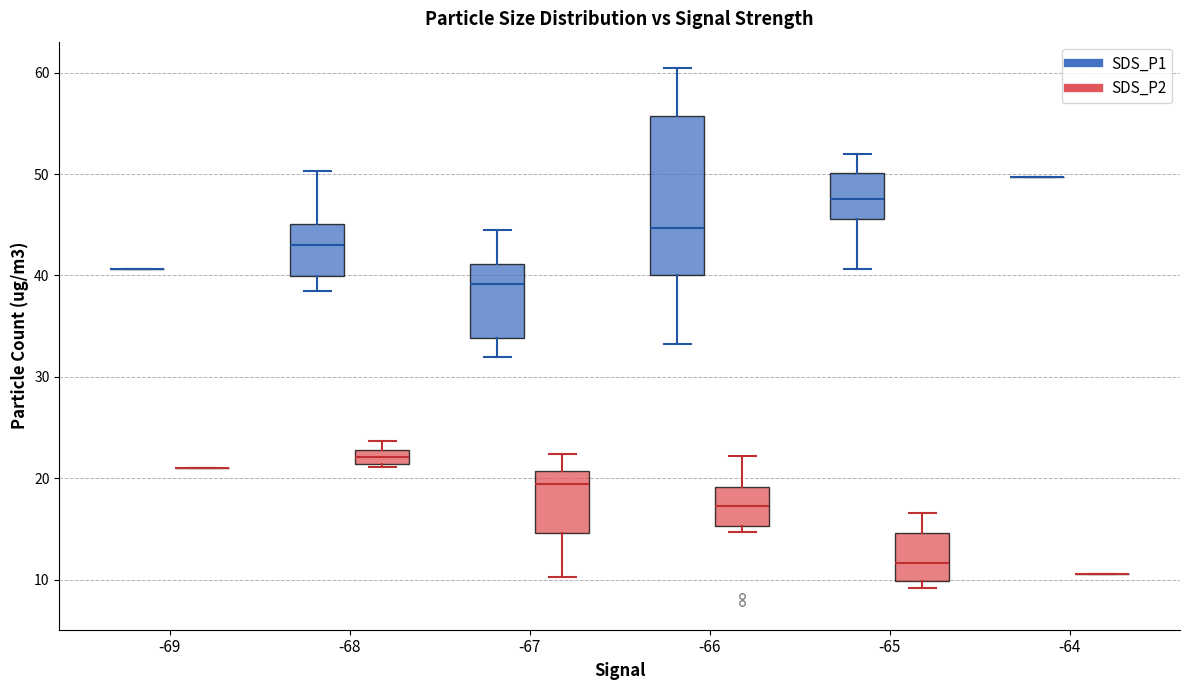

Where does the lower whisker of the box for -67 (SDS_P2) end on the y-axis? The values are not printed on the chart, so give them approximately, as read against the axis.

10